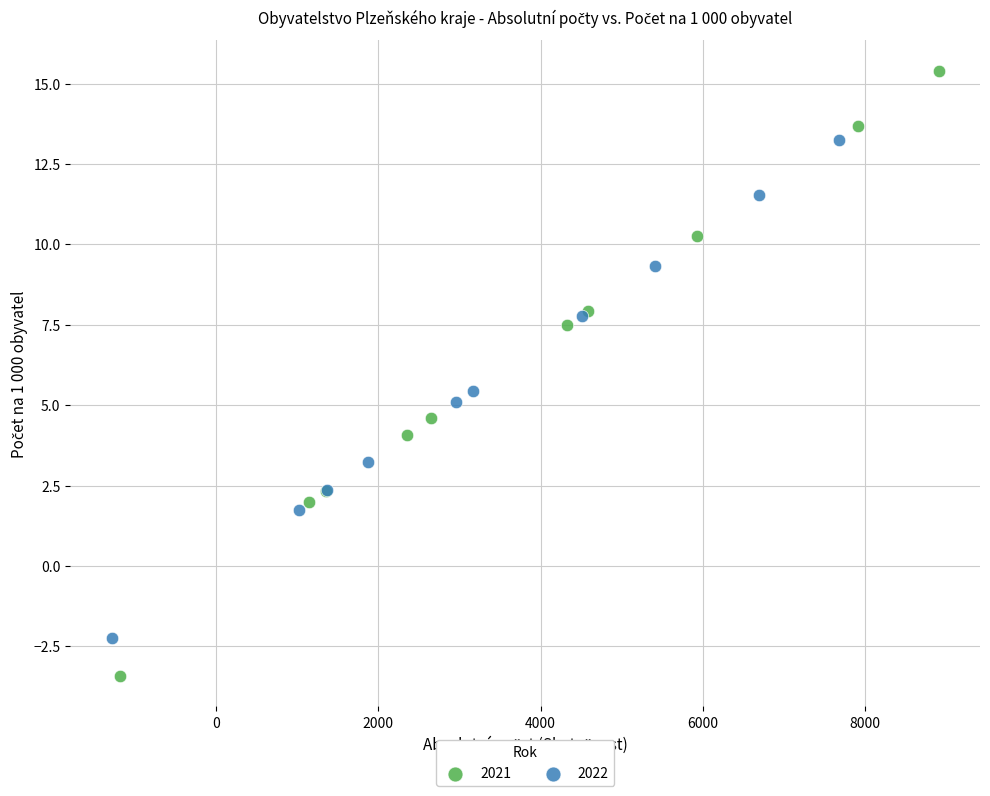

Which series contains the highest Y value?

2021